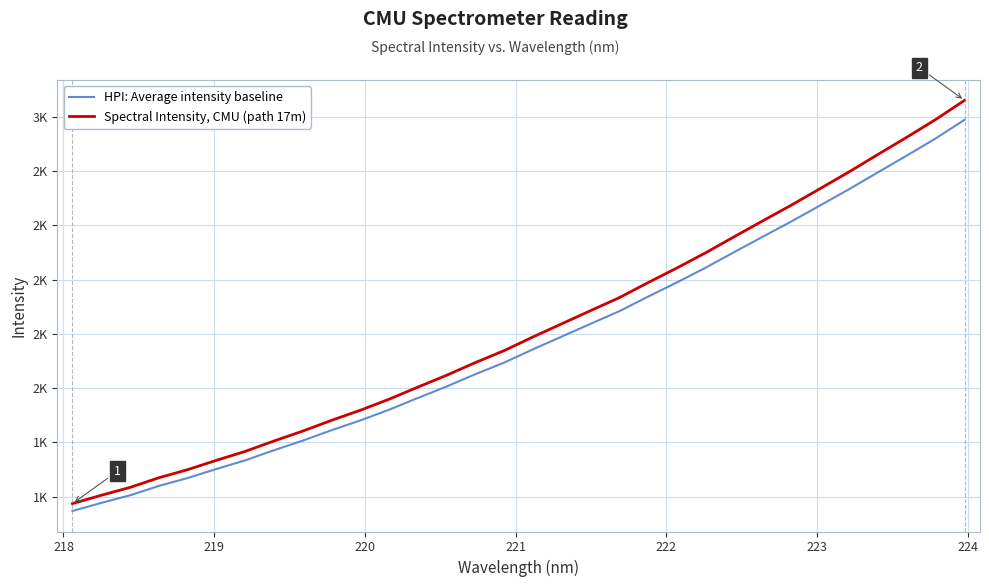

What are all the series names shown in the legend?

HPI: Average intensity baseline, Spectral Intensity, CMU (path 17m)